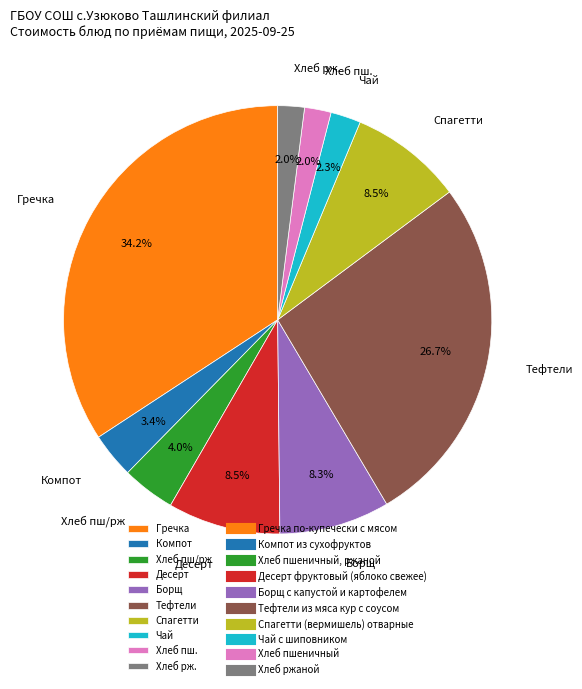

Which category has the biggest portion of the pie?

Гречка